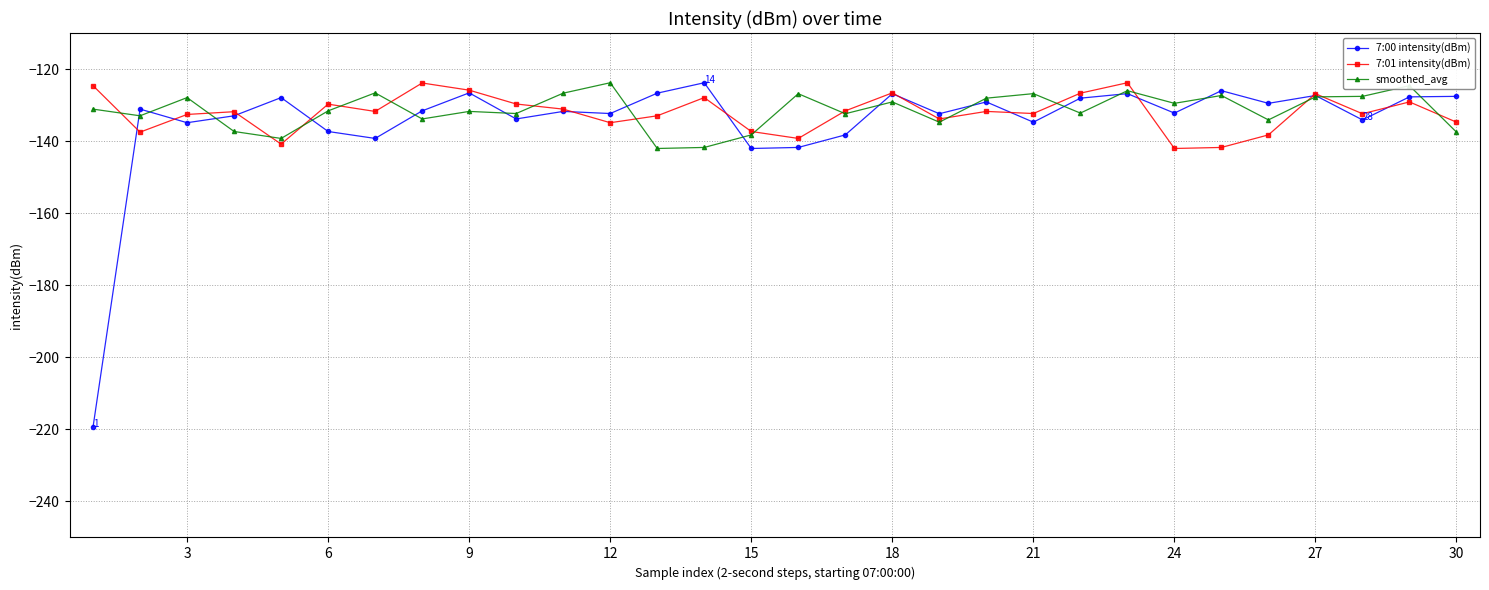

Which series has the largest range (max minus min)?

7:00 intensity(dBm)